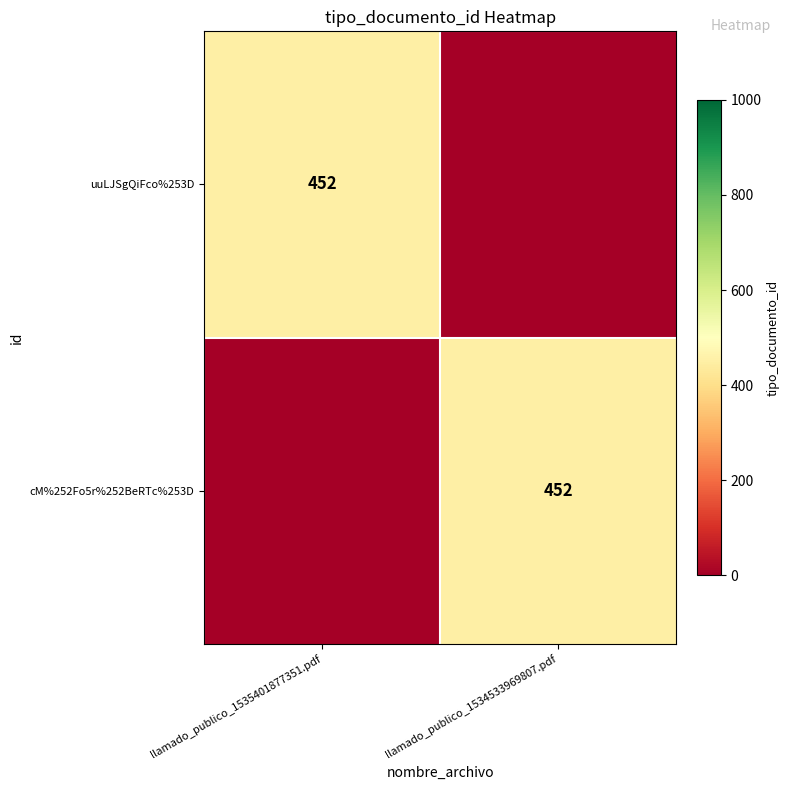

The cM%252Fo5r%252BeRTc%253D series shows 744 at llamado_publico_1534533969807.pdf. True or false?

False